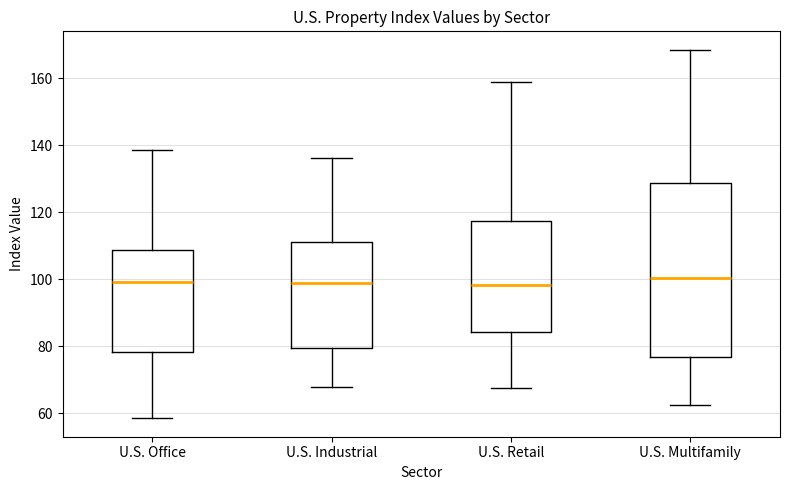

Reading left to right, read every box against the y-axis: the position of its median line, the range the box covers, and the ends of its whiskers. The values are not printed on the chart, so give them approximately, as read against the axis.

U.S. Office: median 100, box 78 to 108, whiskers 58 to 138
U.S. Industrial: median 98, box 80 to 110, whiskers 68 to 136
U.S. Retail: median 98, box 84 to 118, whiskers 68 to 158
U.S. Multifamily: median 100, box 76 to 128, whiskers 62 to 168